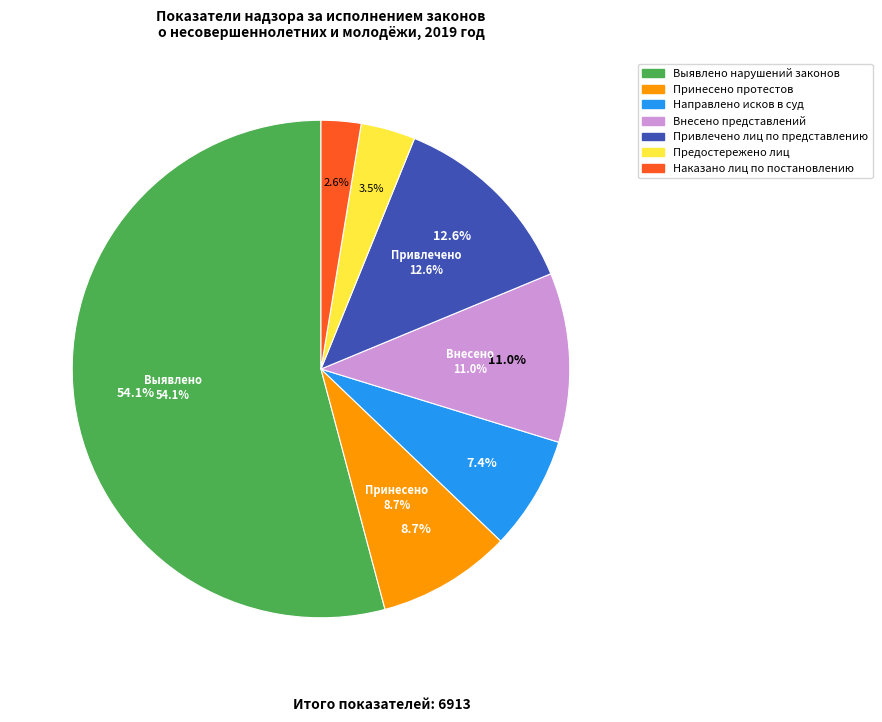

Combined, do Направлено исков в суд and Принесено протестов account for over 50%?

No